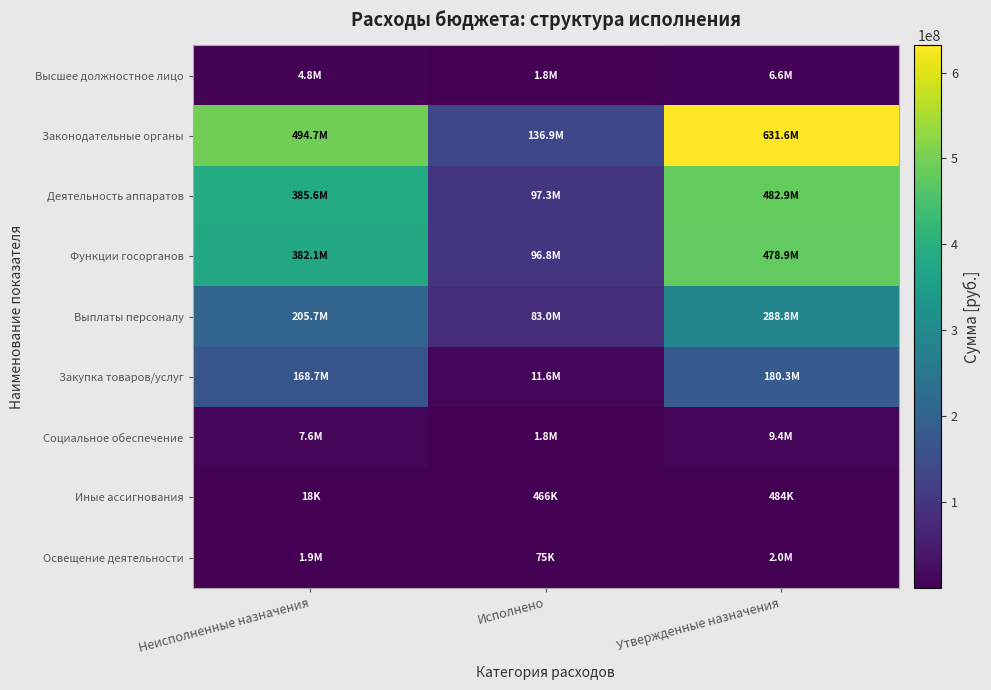

Which series changed the most between Неисполненные назначения and Исполнено?

Законодательные органы